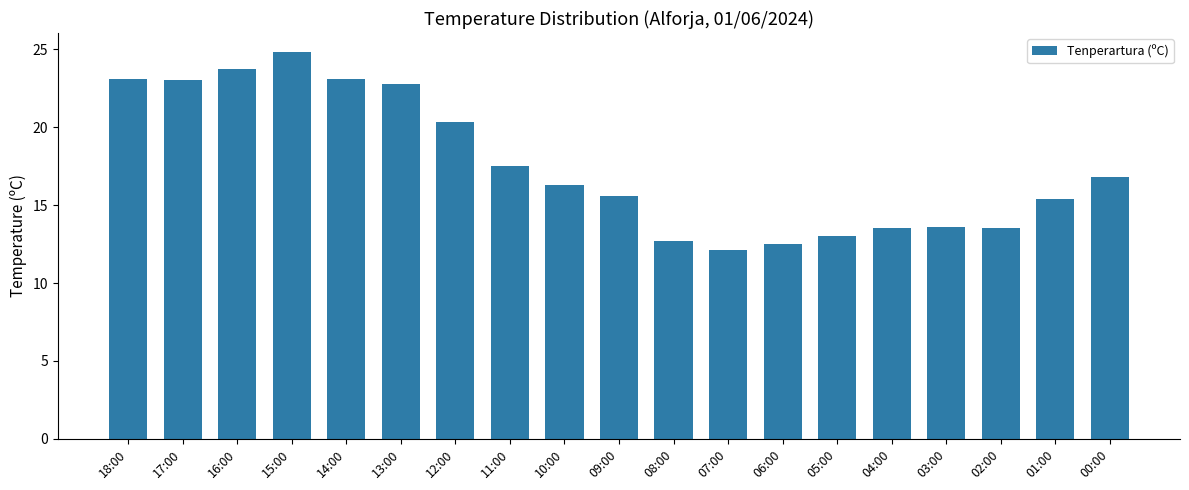

Approximately how many times larger is the value at 08:00 compared to 04:00?

0.9